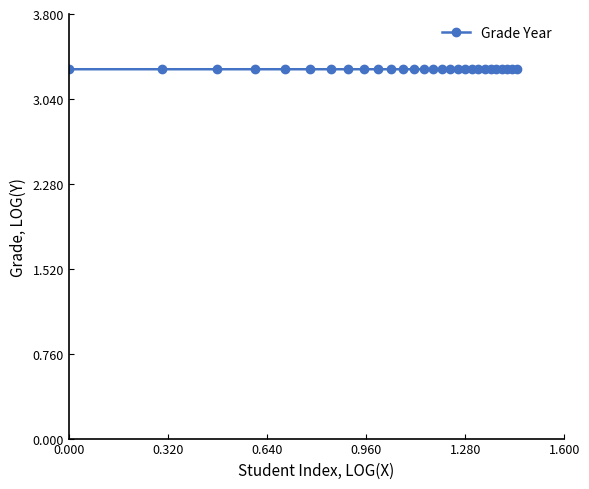

Reading right to left, transcribe all the data shown in this chart.

3.3	3.3	3.3	3.3	3.3	3.3	3.3	3.3	3.3	3.3	3.3	3.3	3.3	3.3	3.3	3.3	3.3	3.3	3.3	3.3	3.3	3.3	3.3	3.3	3.3	3.3	3.3	3.3